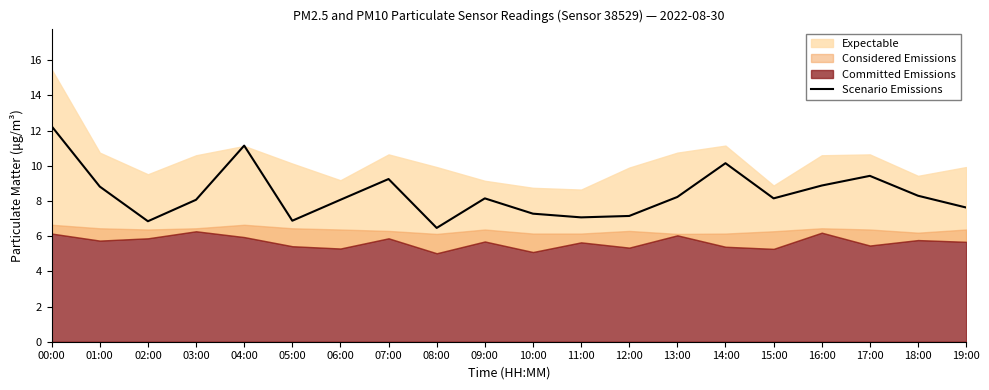

Where is the first local maximum?

04:00